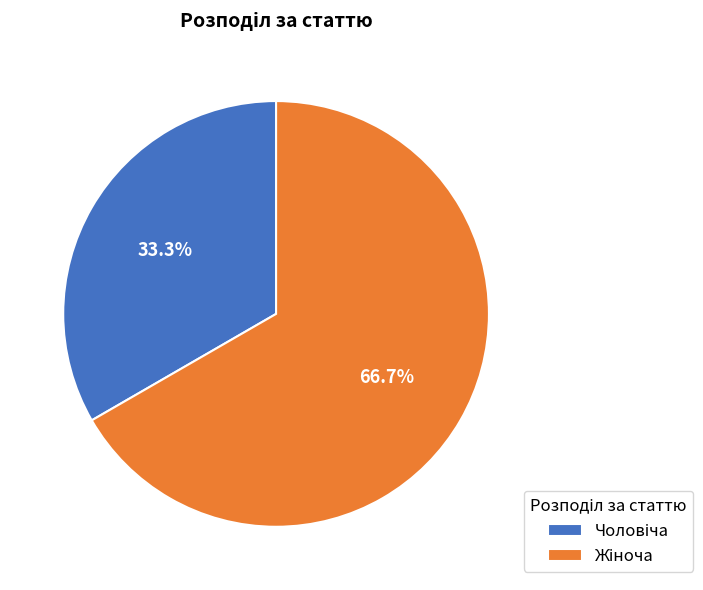

Is there a majority slice in this chart?

Yes